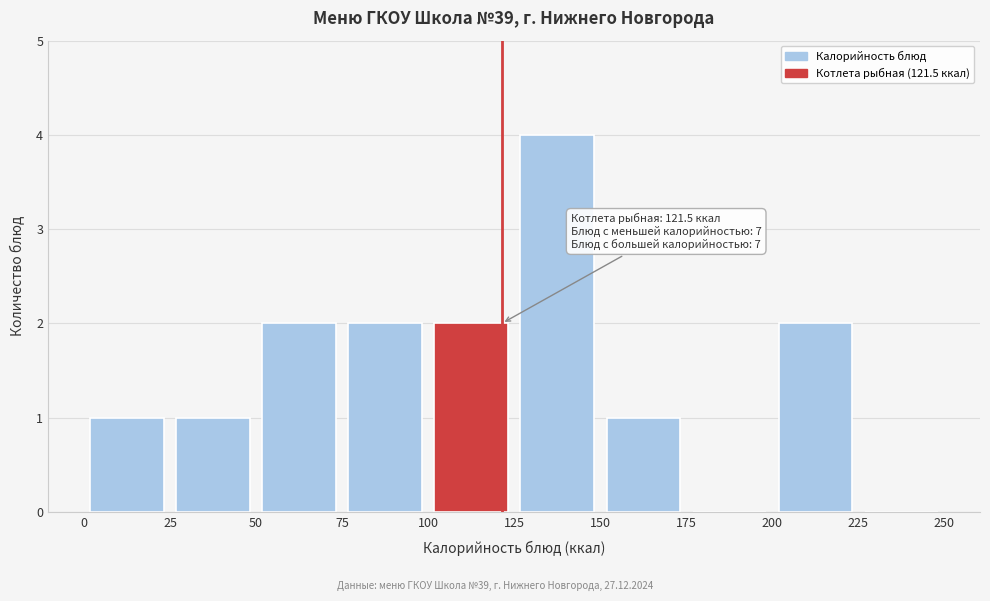

Which range on the x-axis has the tallest bar?

125 to 150